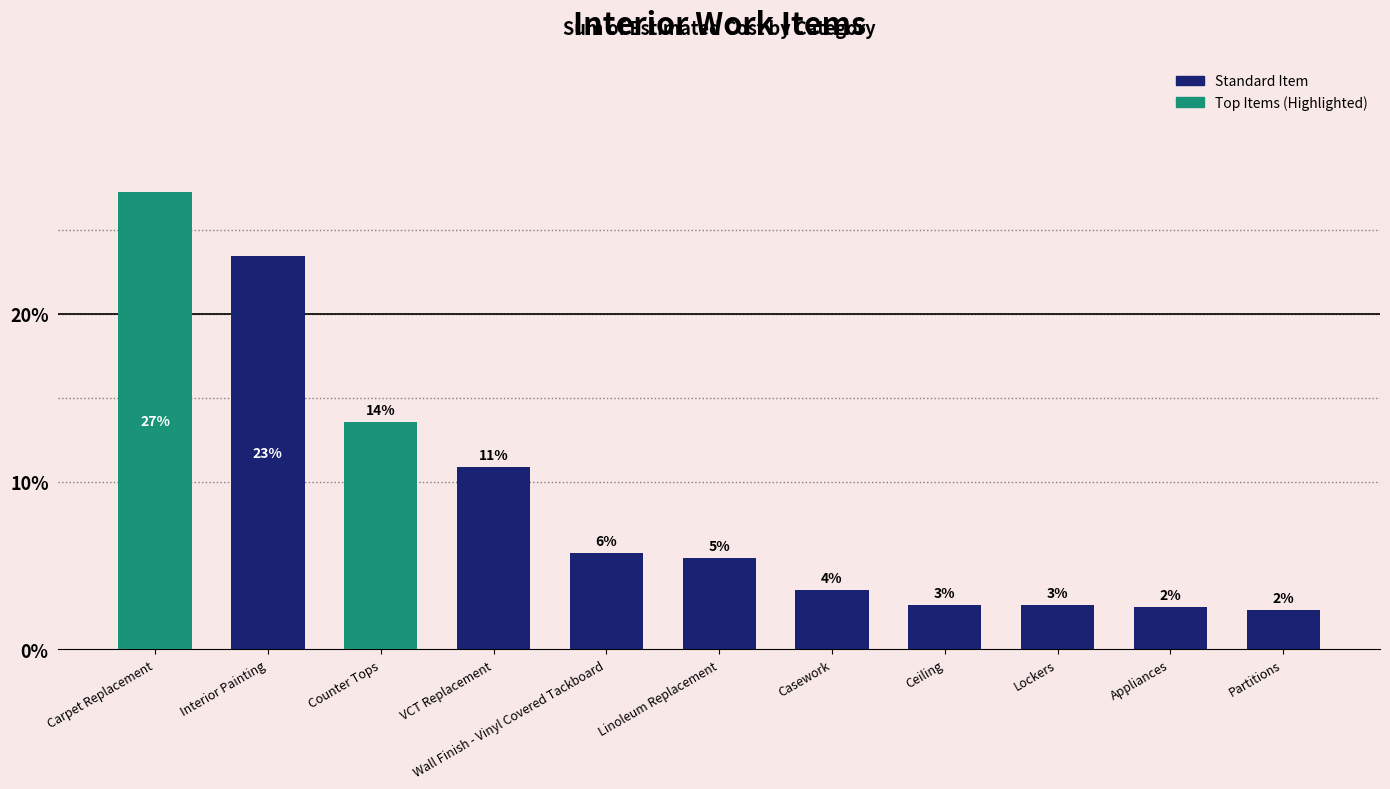

Reading left to right, extract all data points from this chart.

27.3	23.4	13.6	10.9	5.8	5.5	3.5	2.7	2.7	2.5	2.3